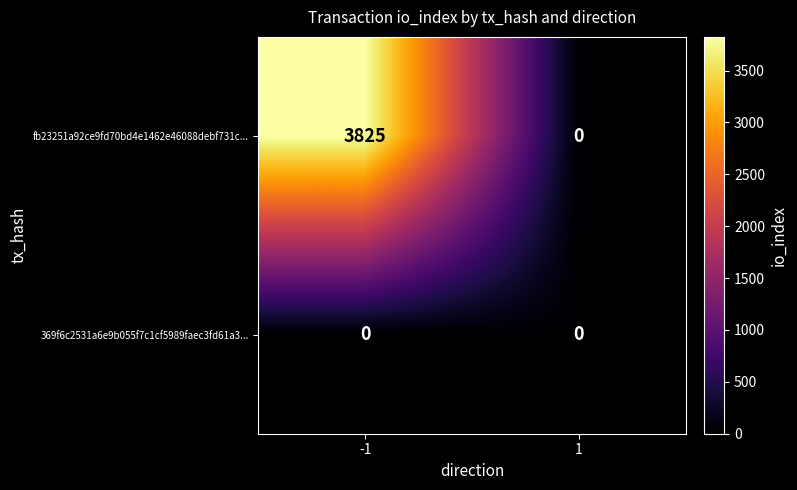

Is it true that fb23251a92ce9fd70bd4e1462e46088debf731c... equals 1946 at 1?

False